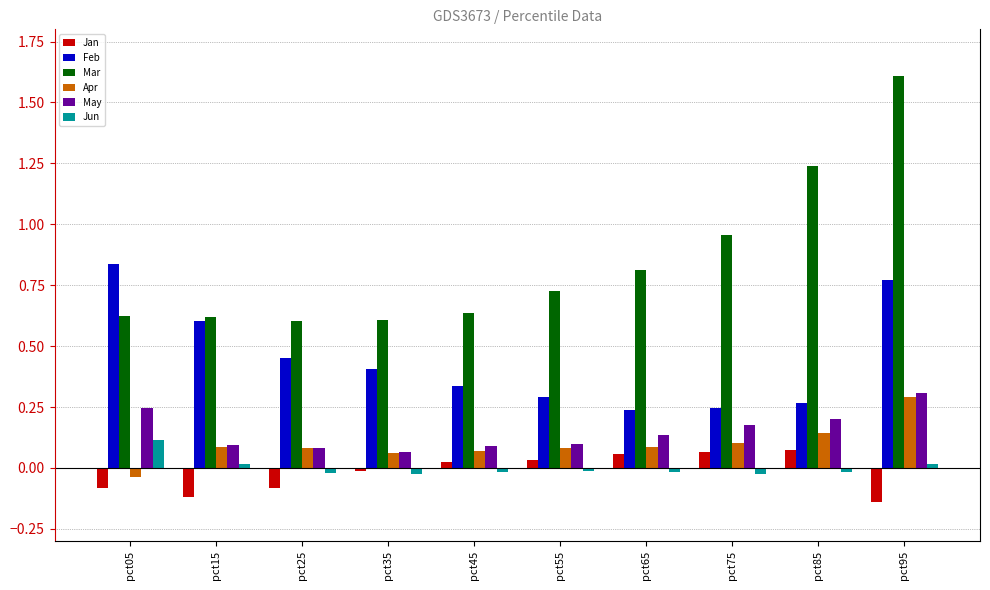

How many bars are there in each group?

6